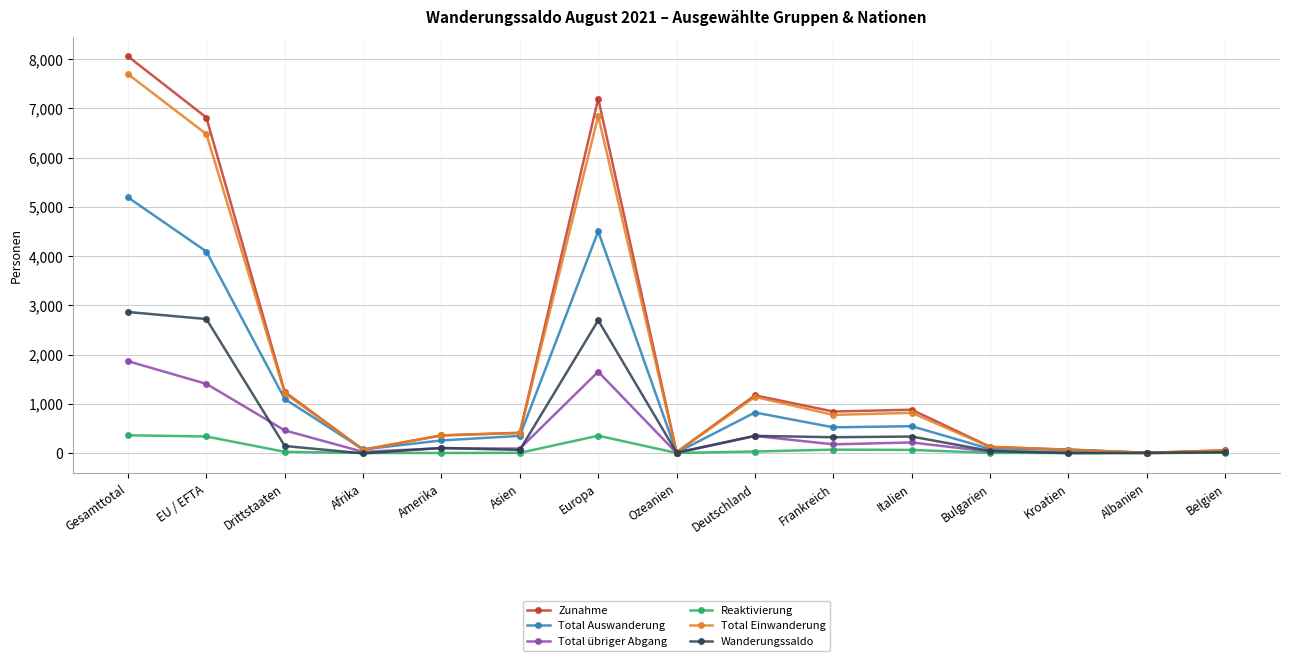

The Total Einwanderung series shows 554 at Drittstaaten. True or false?

False